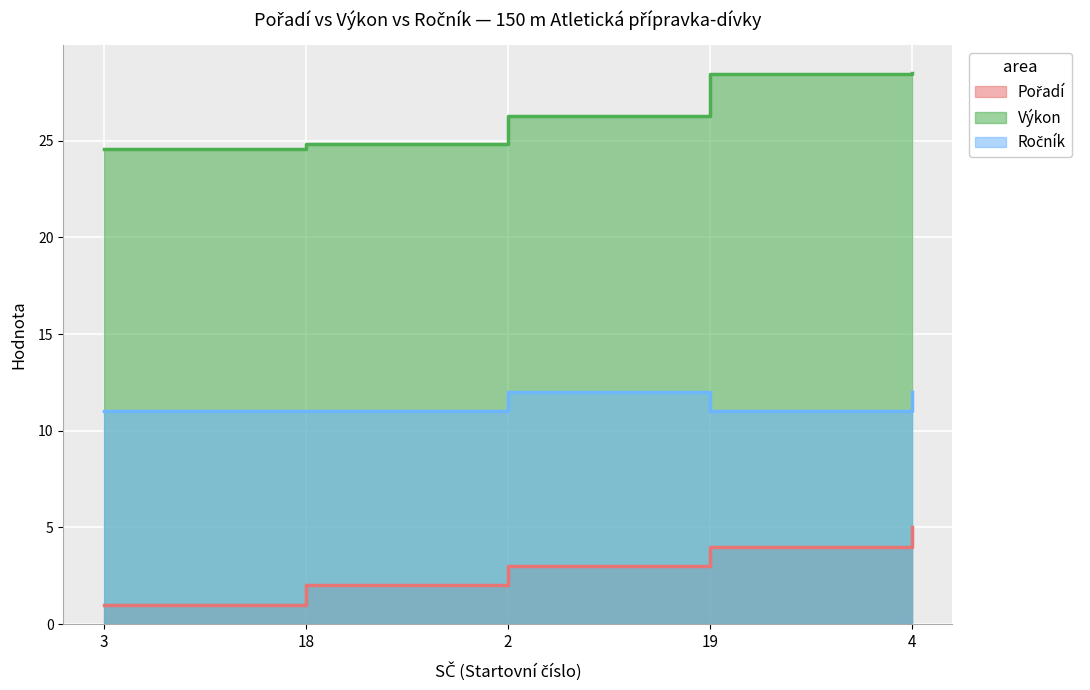

What is the sum of the Ročník values at 4 and 18?

23.0